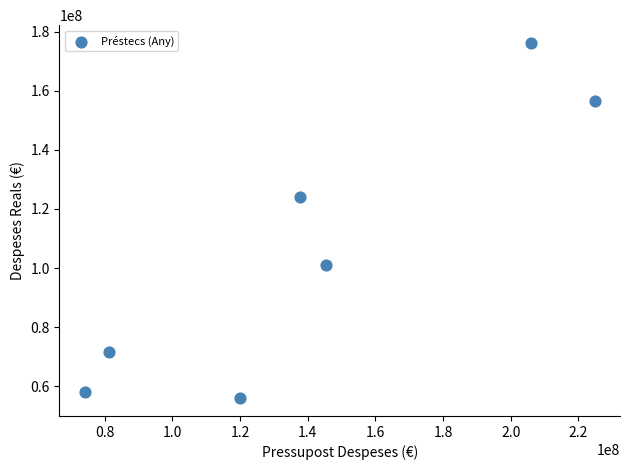

What is the range of Y values (max minus min)?

120314286.0